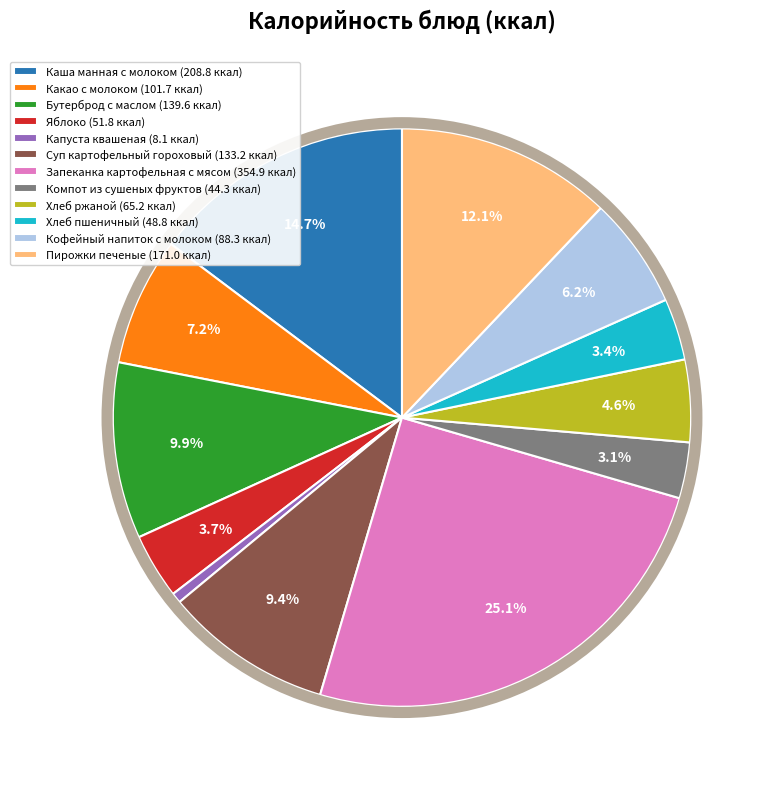

What is the smallest slice in the pie chart?

Капуста квашеная